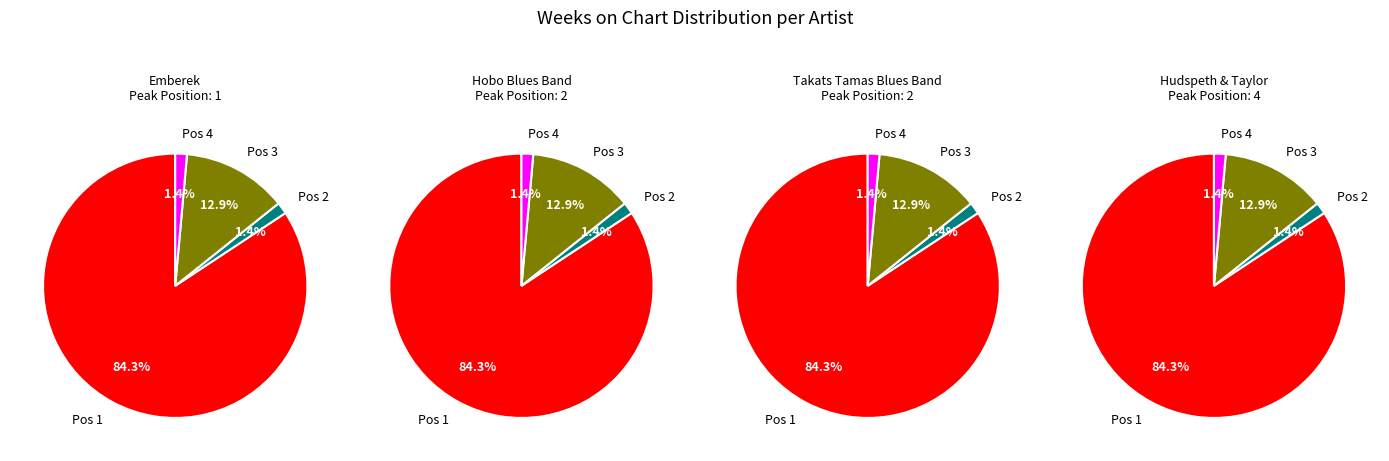

Is it true that Takats Tamas Blues Band - Pocsolyába Léptem is 1% of the pie?

False